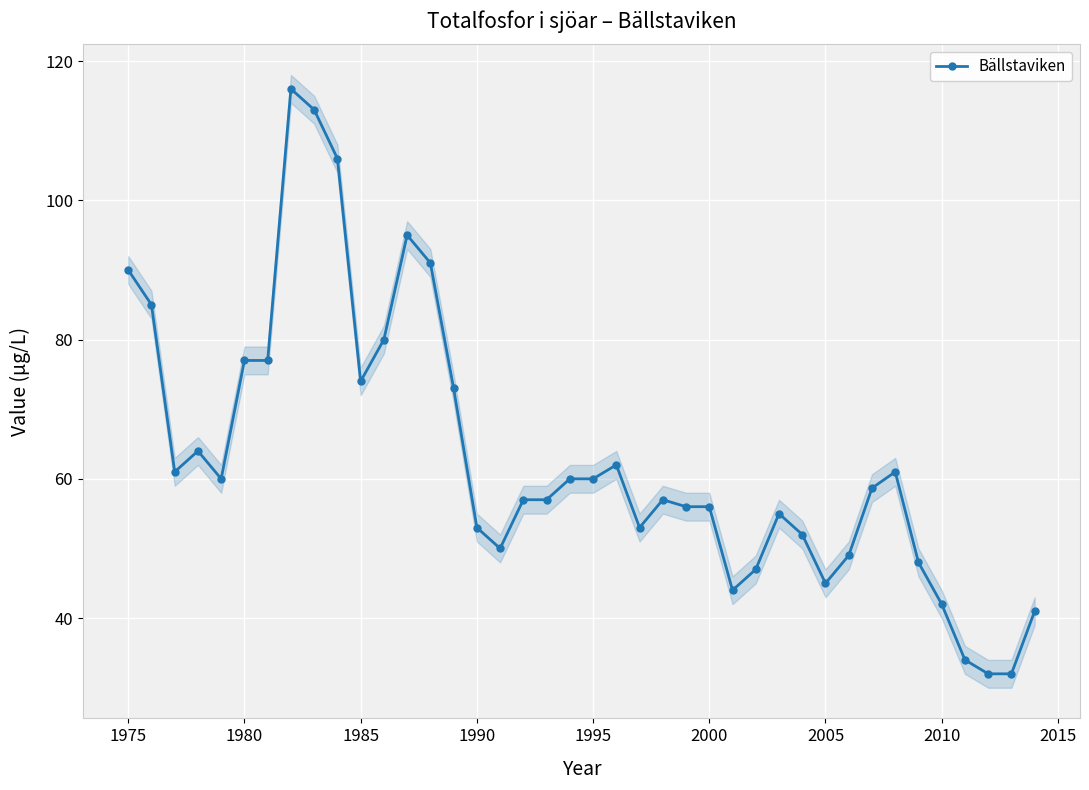

True or false: Bällstaviken has more than 2 points higher than both neighbors.

True